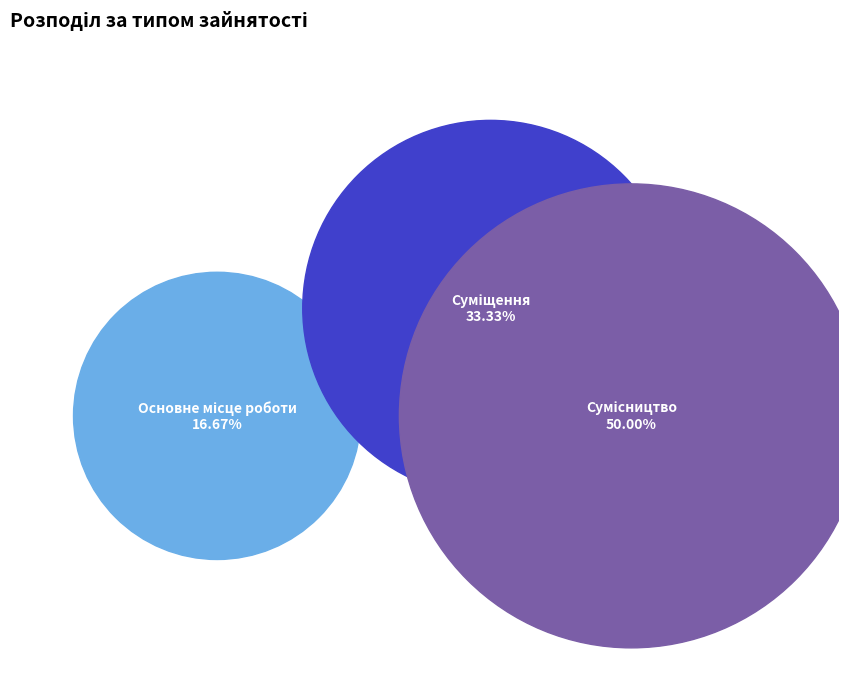

To the nearest percent, what is the average slice percentage?

33%